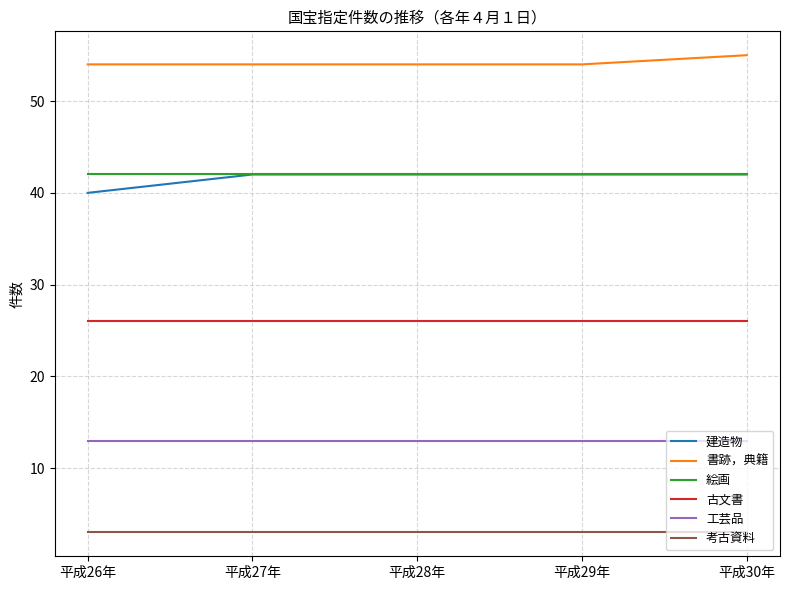

The value of 考古資料 at 平成29年 is 3. True or false?

True